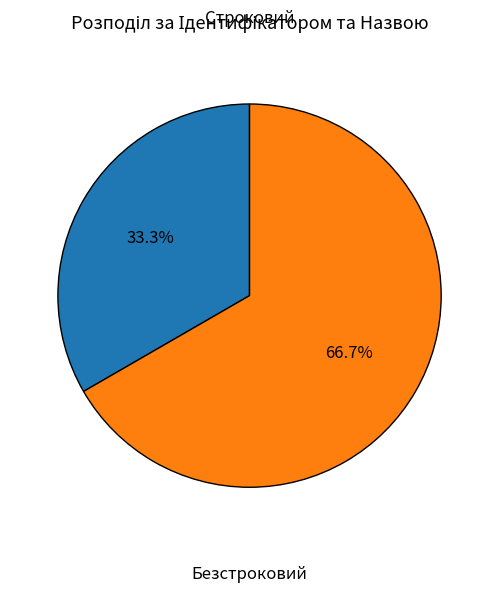

How many segments does this pie chart have?

2